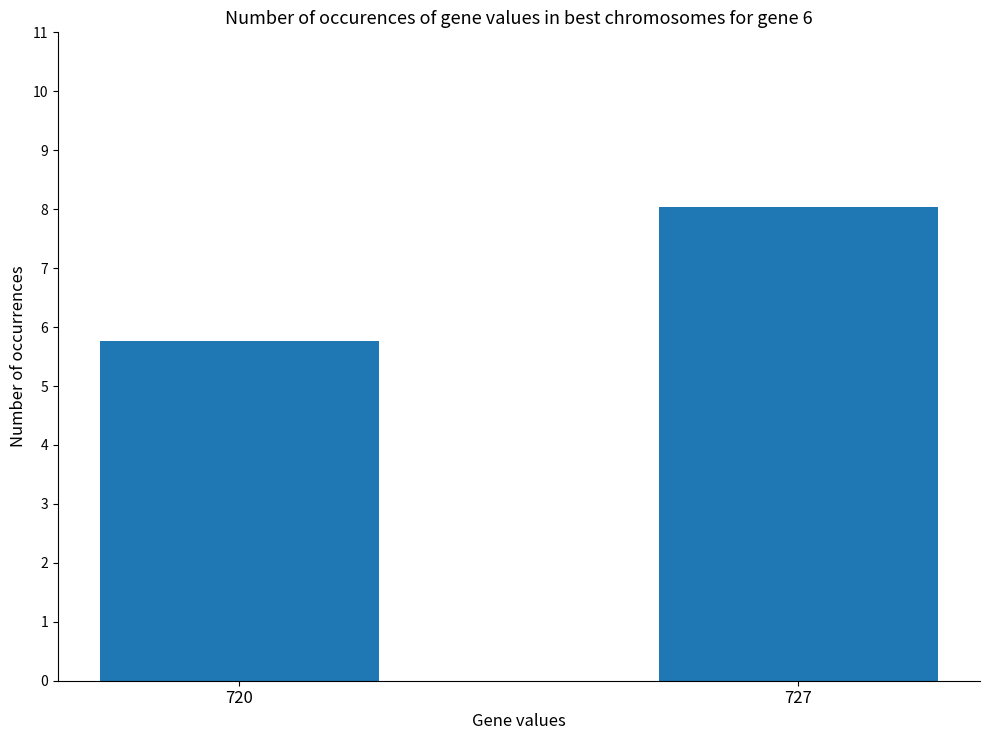

Rank the categories by value from highest to lowest.

727, 720